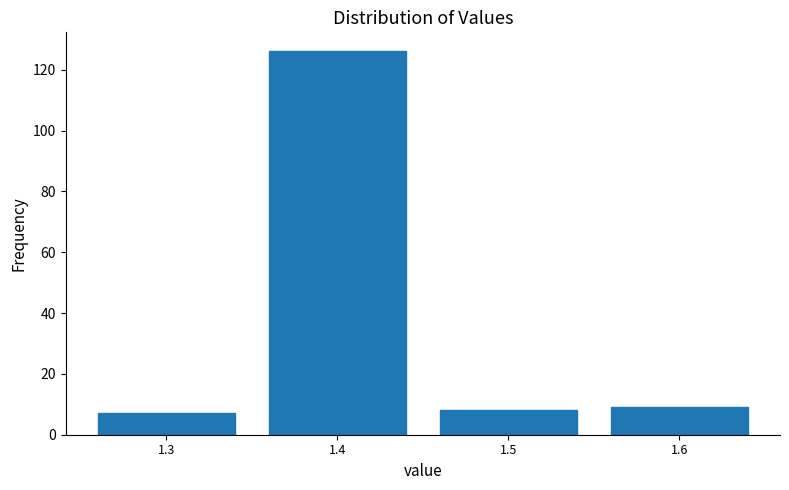

Reading left to right, extract all data points from this chart.

7	126	8	9